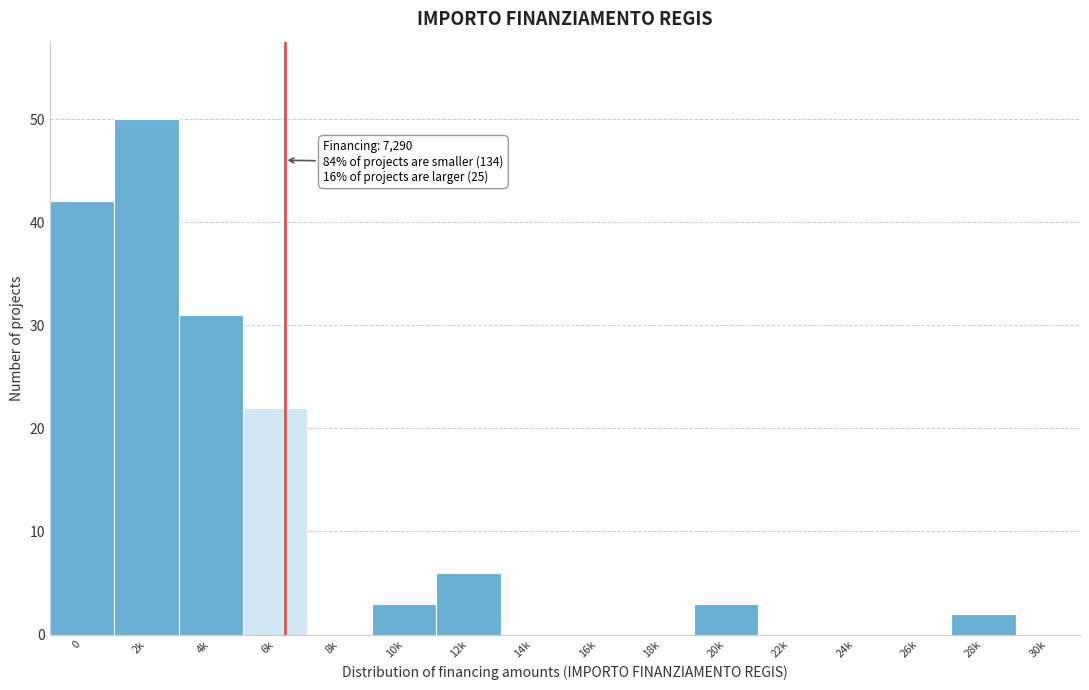

Reading right to left, list all the values displayed in this chart.

30k=0	28k=2	26k=0	24k=0	22k=0	20k=3	18k=0	16k=0	14k=0	12k=6	10k=3	8k=0	6k=22	4k=31	2k=50	0=42